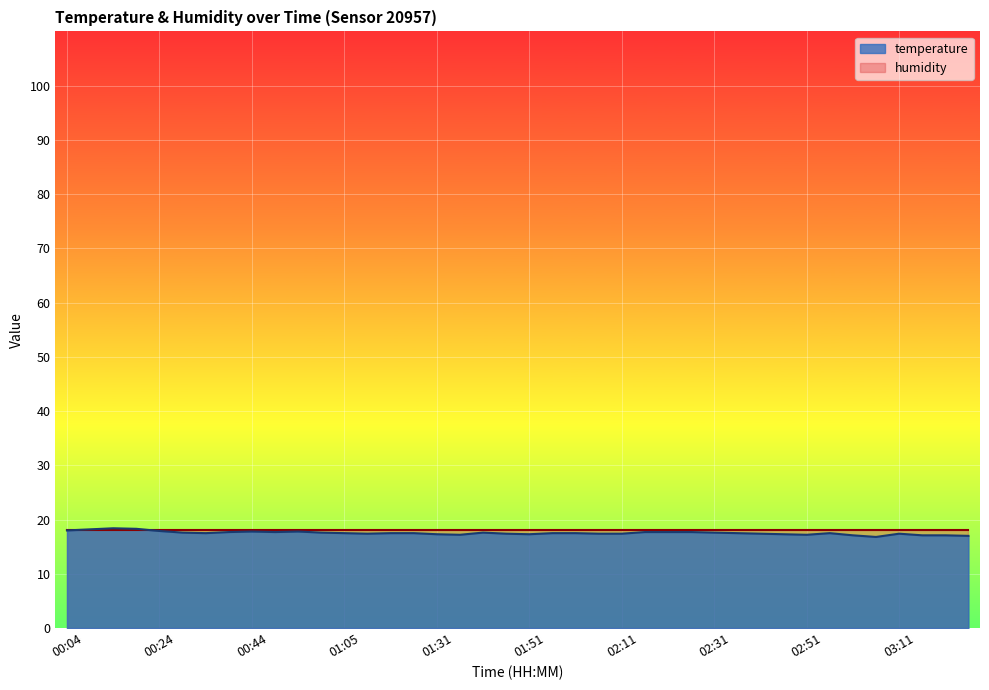

What is the change in value from 02:26 to 02:46?

-0.4